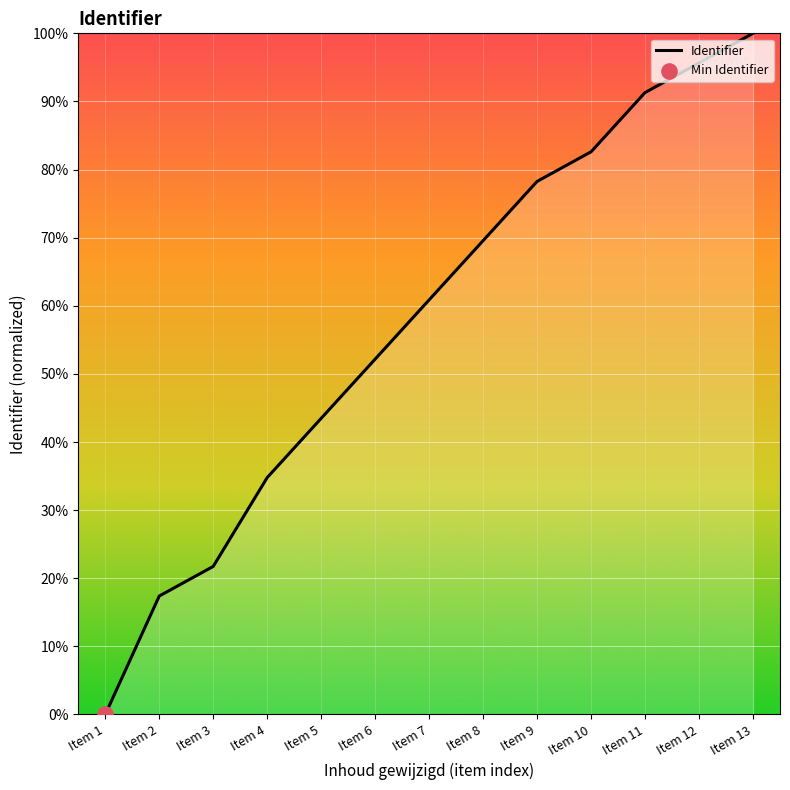

What is the ratio of the value at Item 9 to the value at Item 6?

1.5